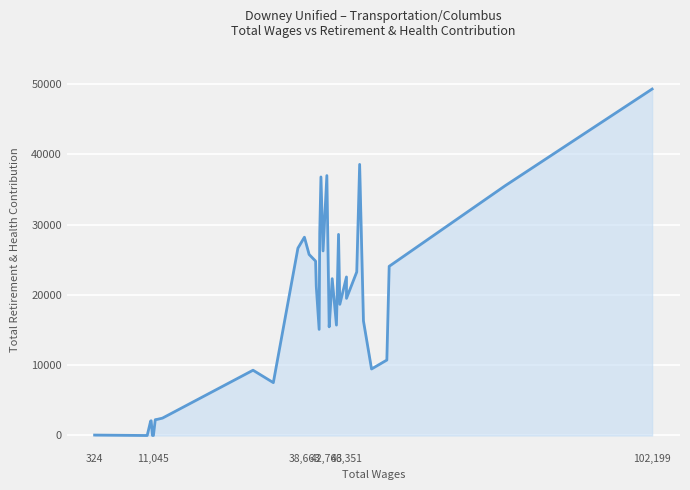

How many values are below 16293?

20